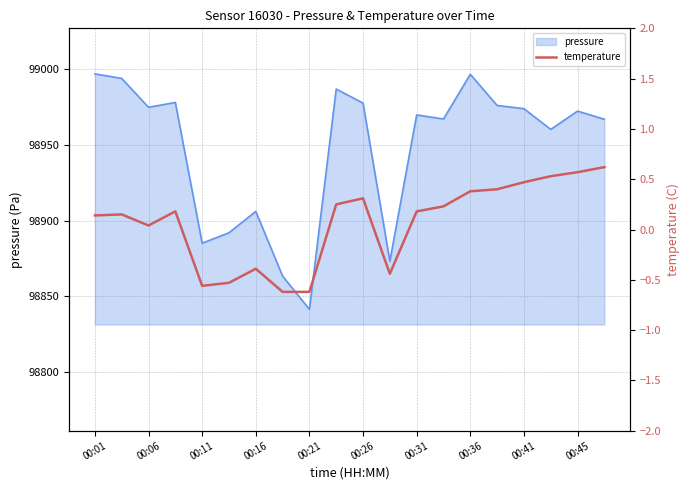

The pressure series shows 98841.5 at 00:21. True or false?

True